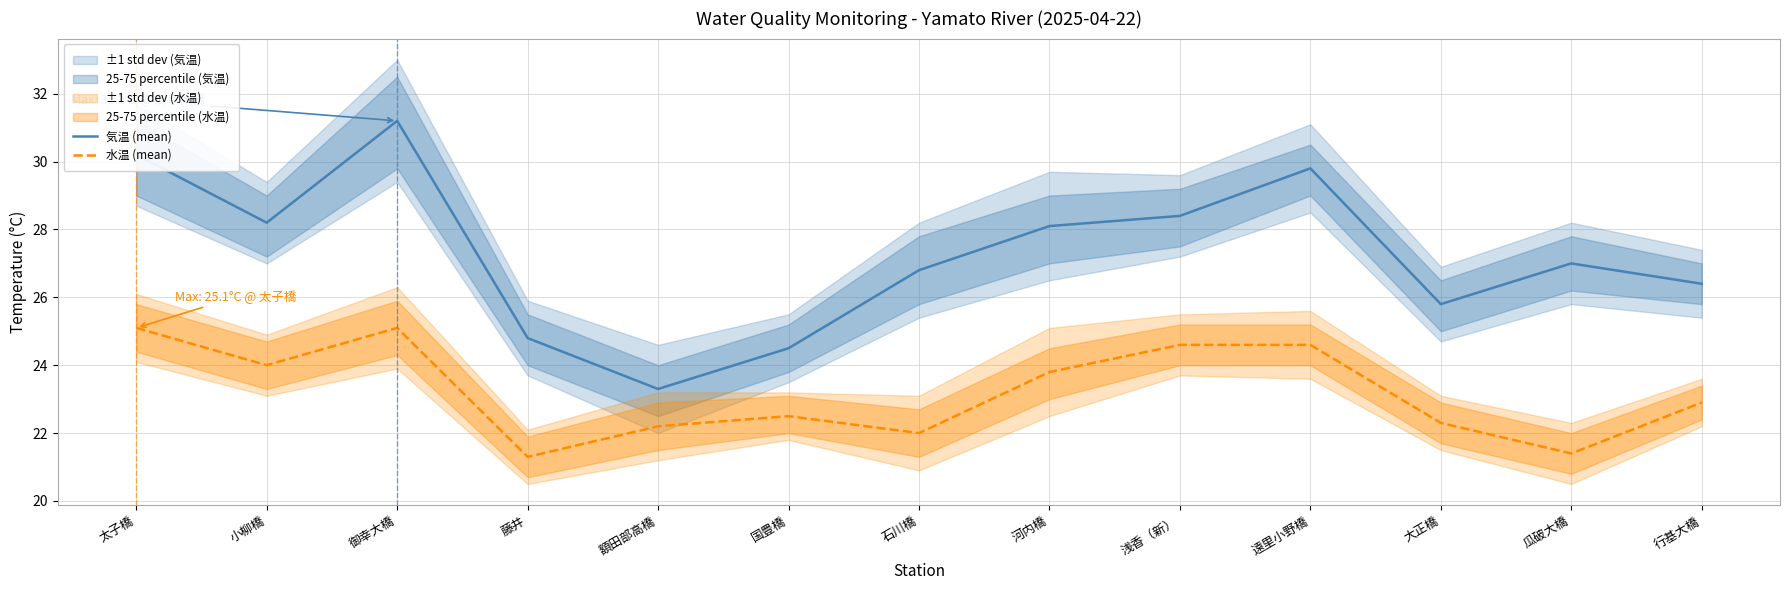

Which category has the highest value in the 気温 (mean) series?

御幸大橋